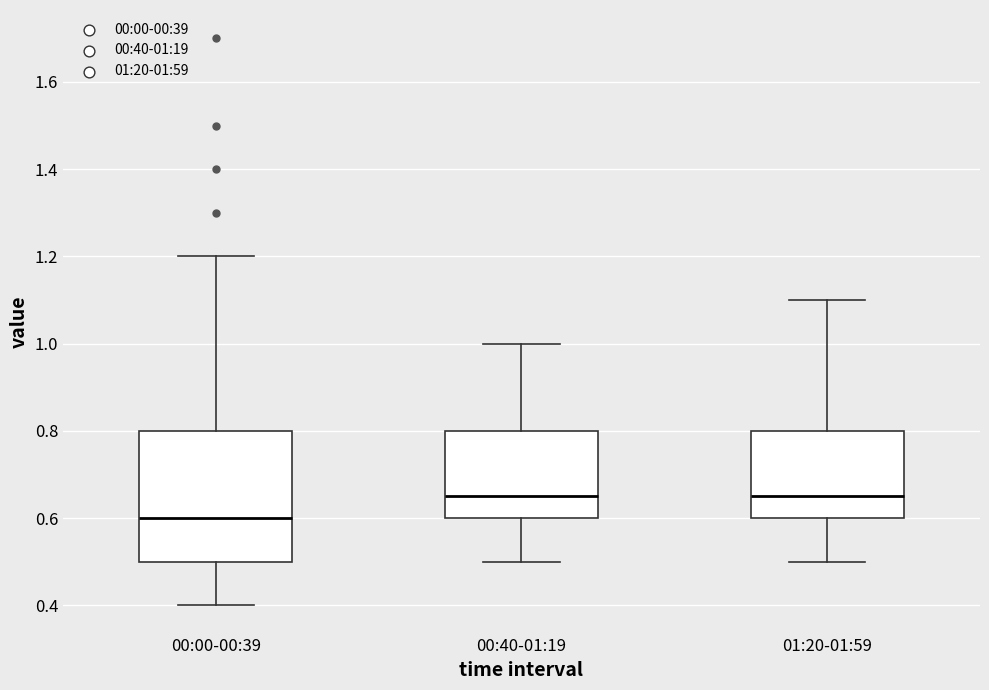

Where does the upper whisker of the box for 01:20-01:59 end on the y-axis? The values are not printed on the chart, so give them approximately, as read against the axis.

1.10